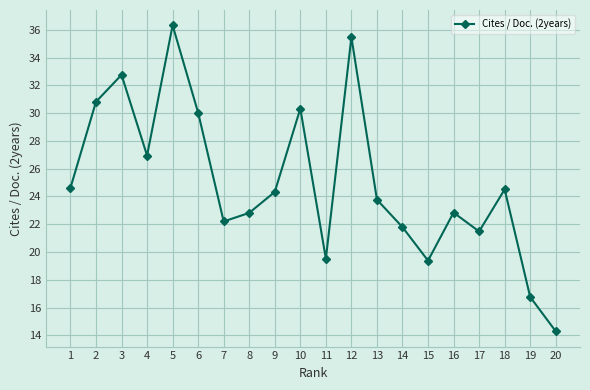

Count the number of data series in this chart.

1